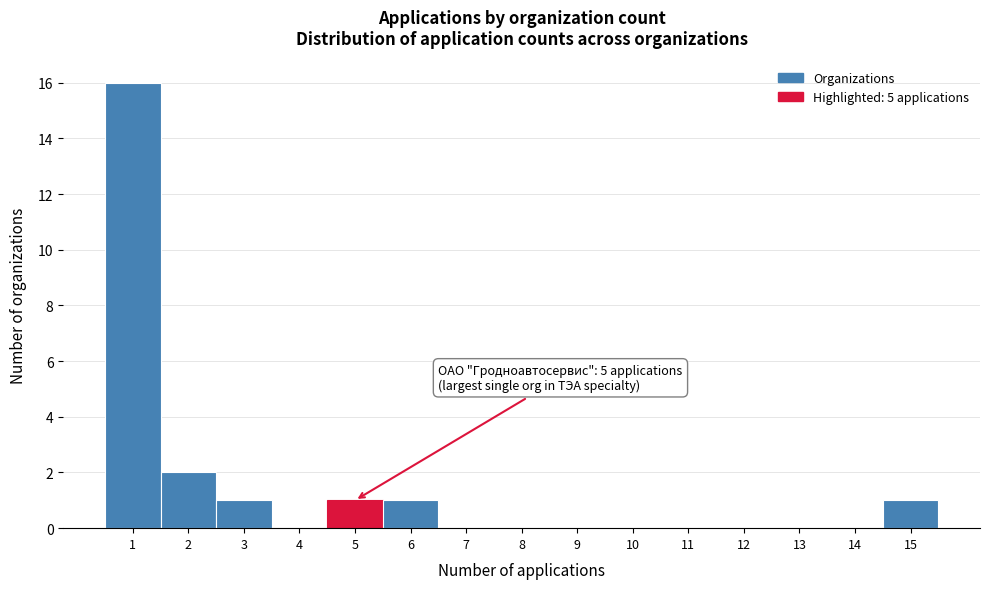

Which range on the x-axis has the tallest bar?

0.5 to 1.5